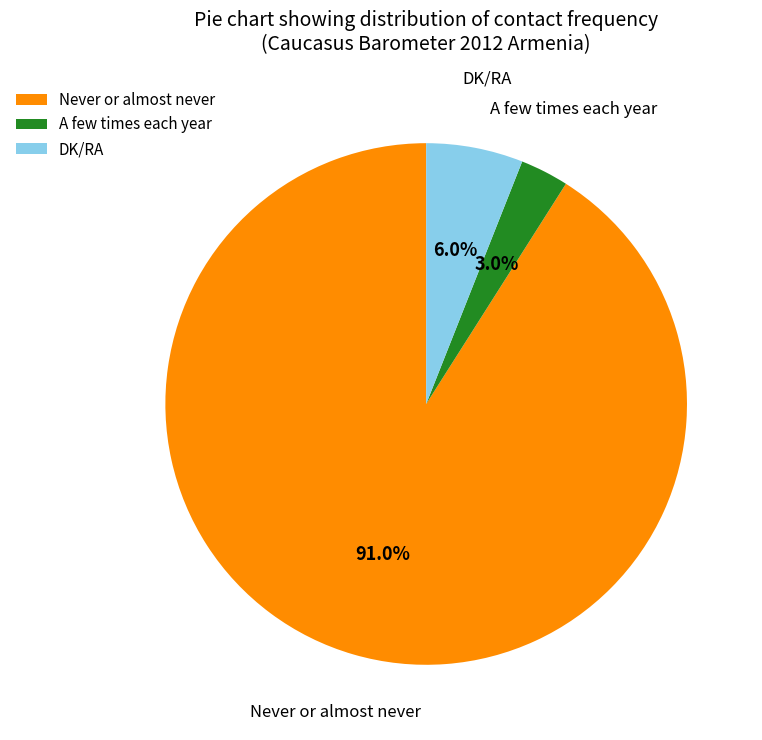

To the nearest percent, what is the difference between the Never or almost never and DK/RA slice percentages?

85%